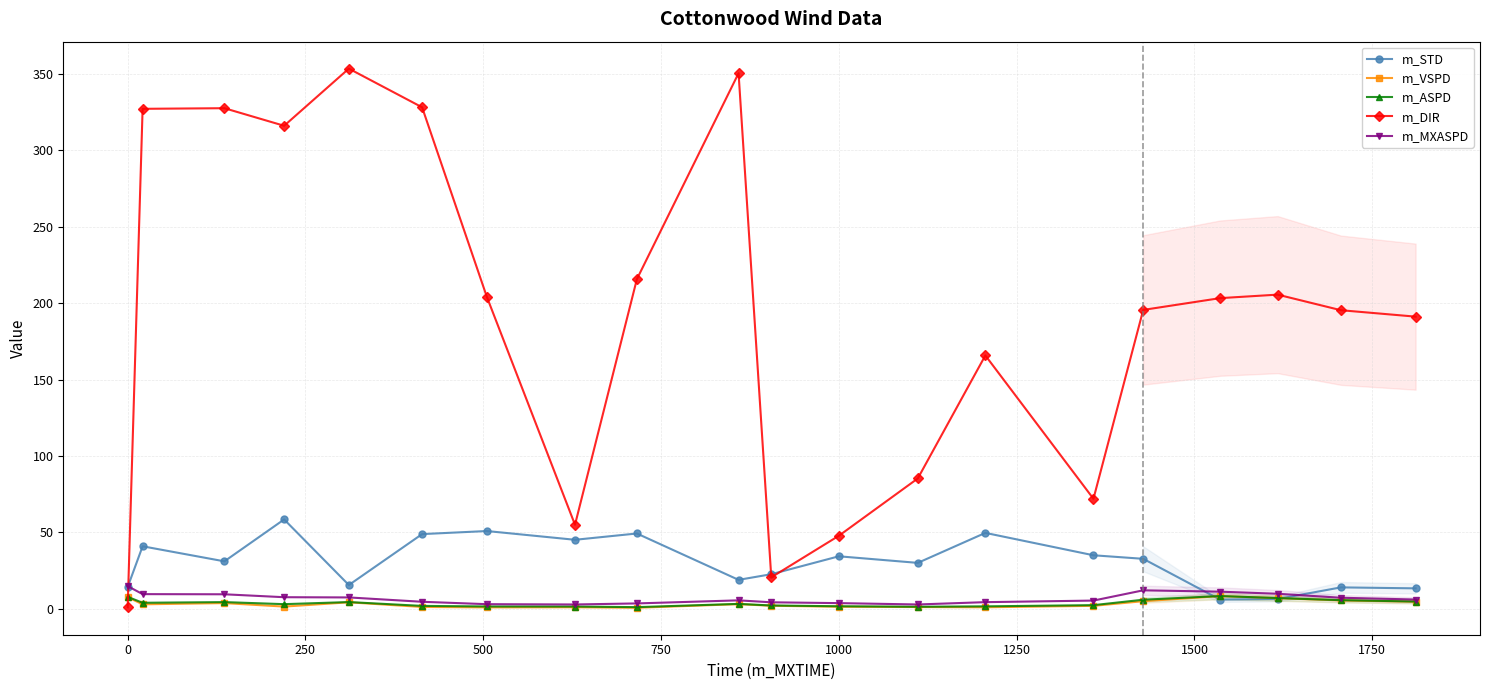

Which series ends up on top after the final intersection of m_DIR and m_MXASPD?

m_DIR